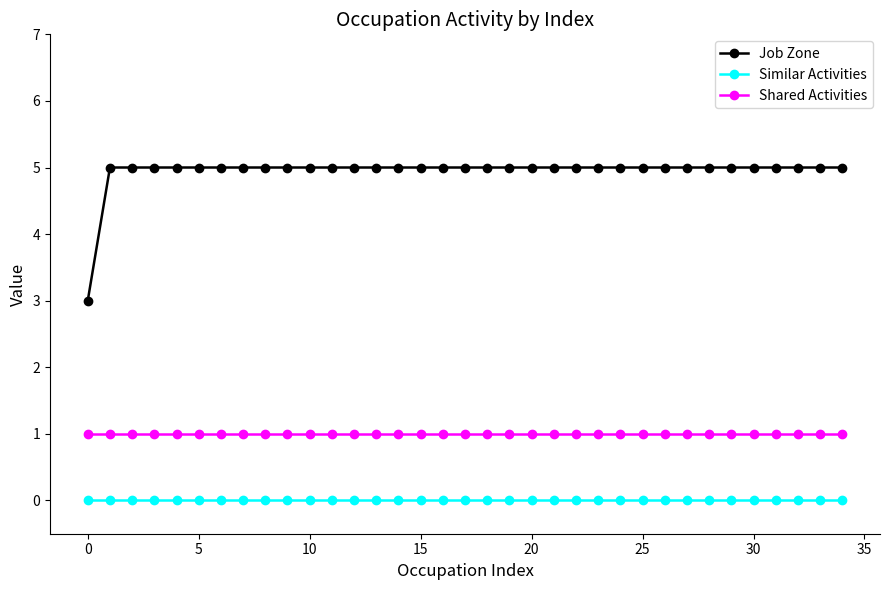

What is the average value of the Job Zone series?

5